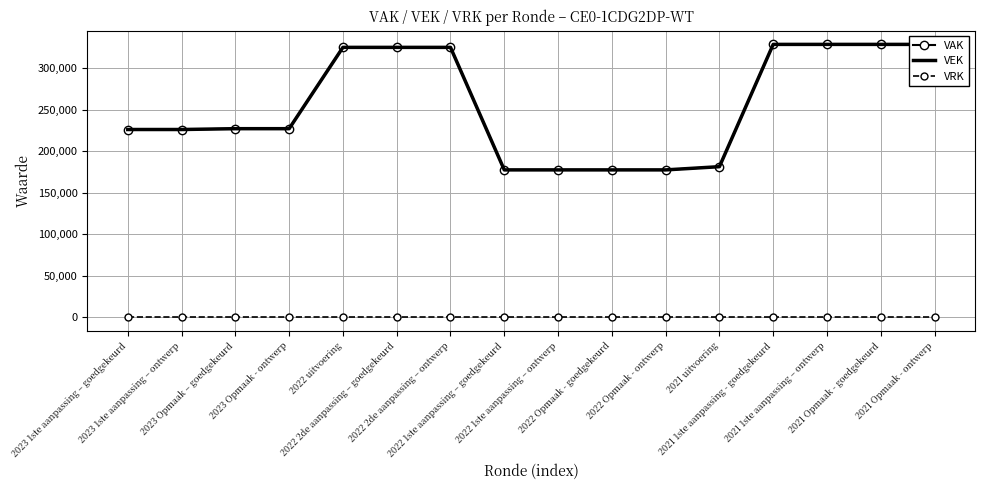

Is the value of VEK at 2021 Opmaak - ontwerp greater than the value of VRK at 2022 2de aanpassing – ontwerp?

Yes